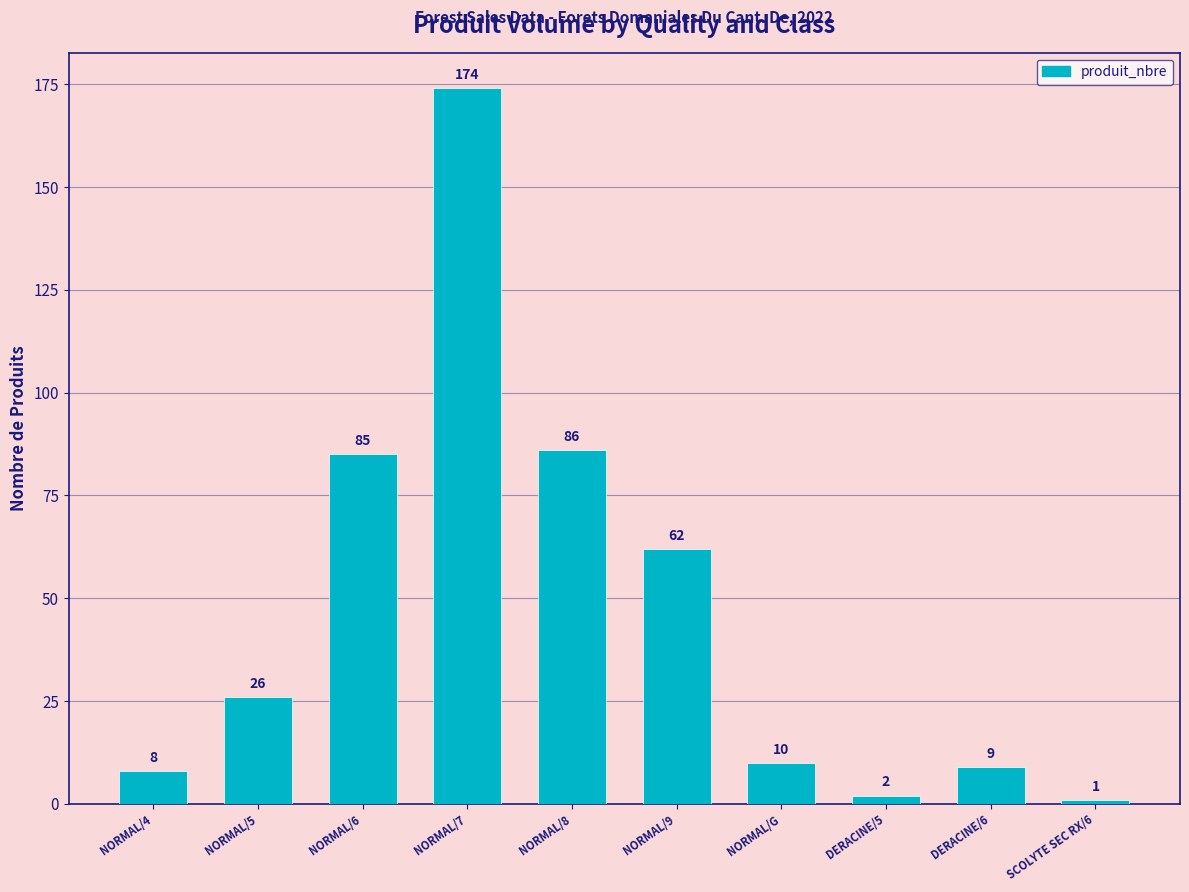

List the labels in order of value, largest first.

NORMAL/7, NORMAL/8, NORMAL/6, NORMAL/9, NORMAL/5, NORMAL/G, DERACINE/6, NORMAL/4, DERACINE/5, SCOLYTE SEC RX/6